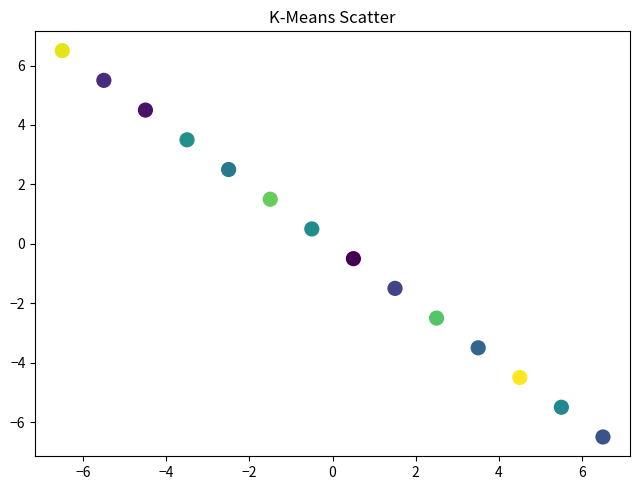

What is the range of Y values (max minus min)?

13.0